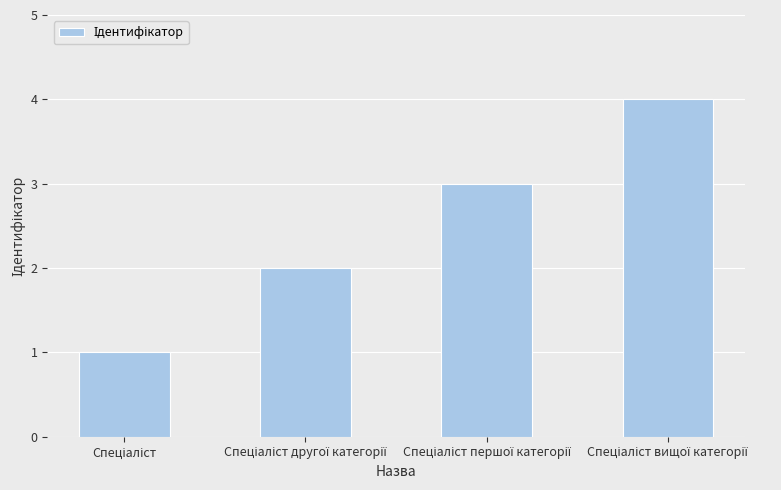

What is the sum of all values?

10